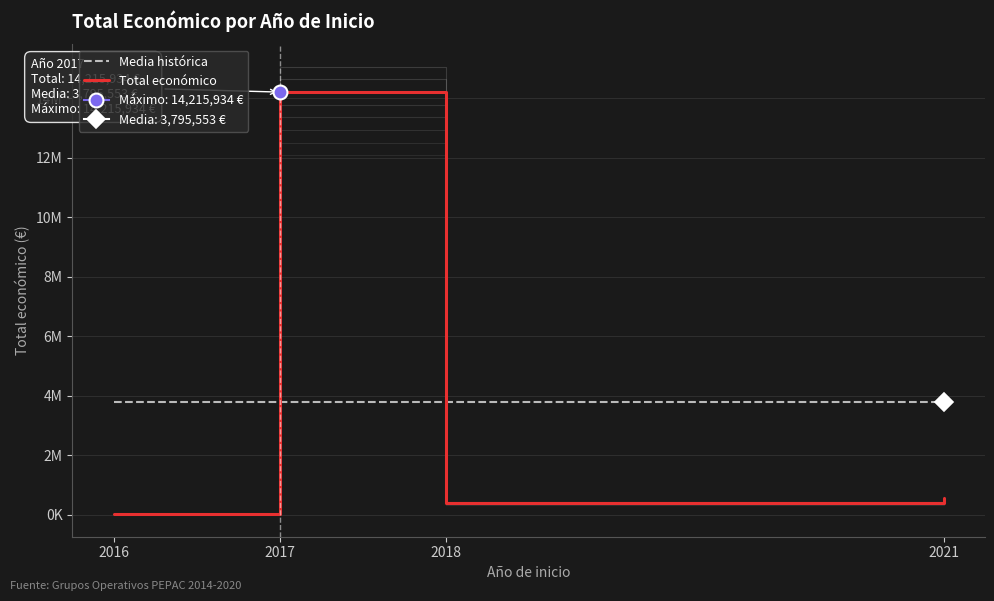

What is the difference between the maximum and second lowest values in the Total económico series?

13822391.0